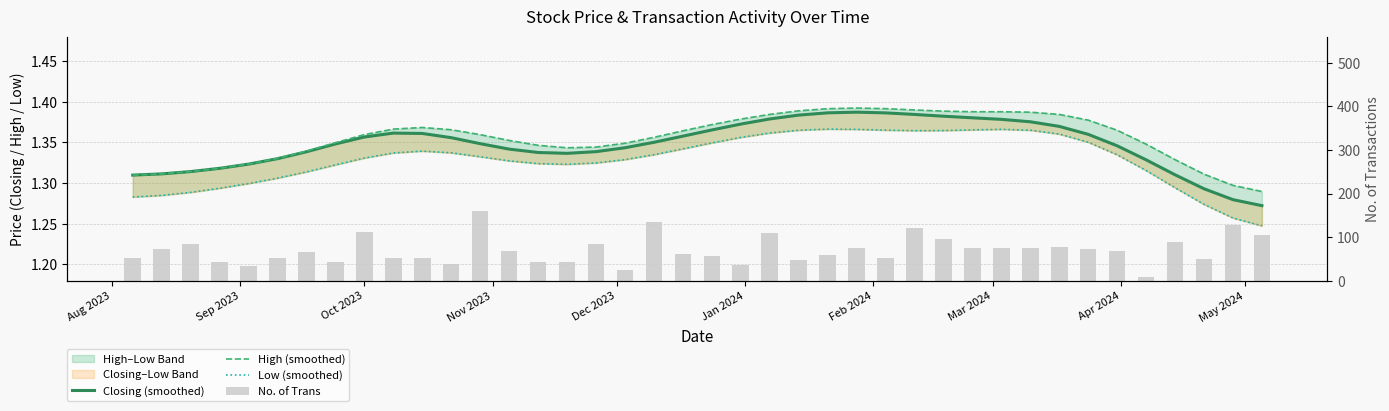

At how many categories does at least one series exceed 128?

2